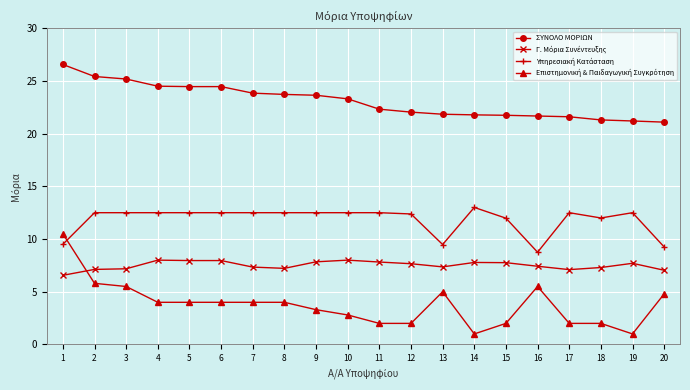

Which series has the largest total across all categories?

ΣΥΝΟΛΟ ΜΟΡΙΩΝ